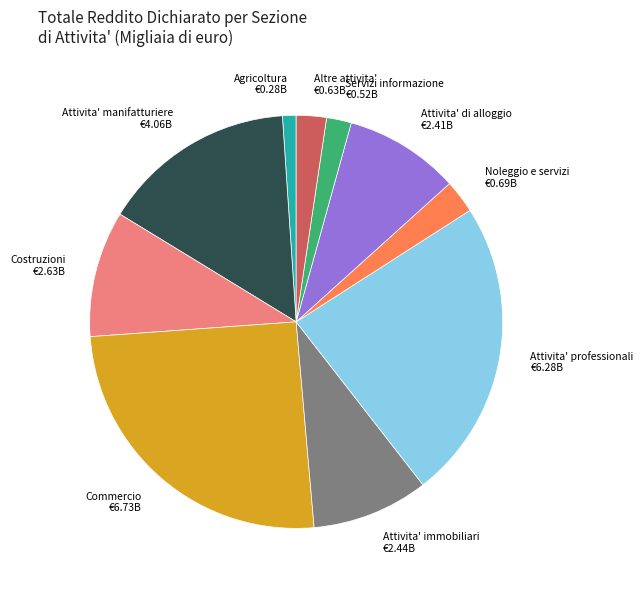

Does Servizi informazione represent more than half of the total?

No